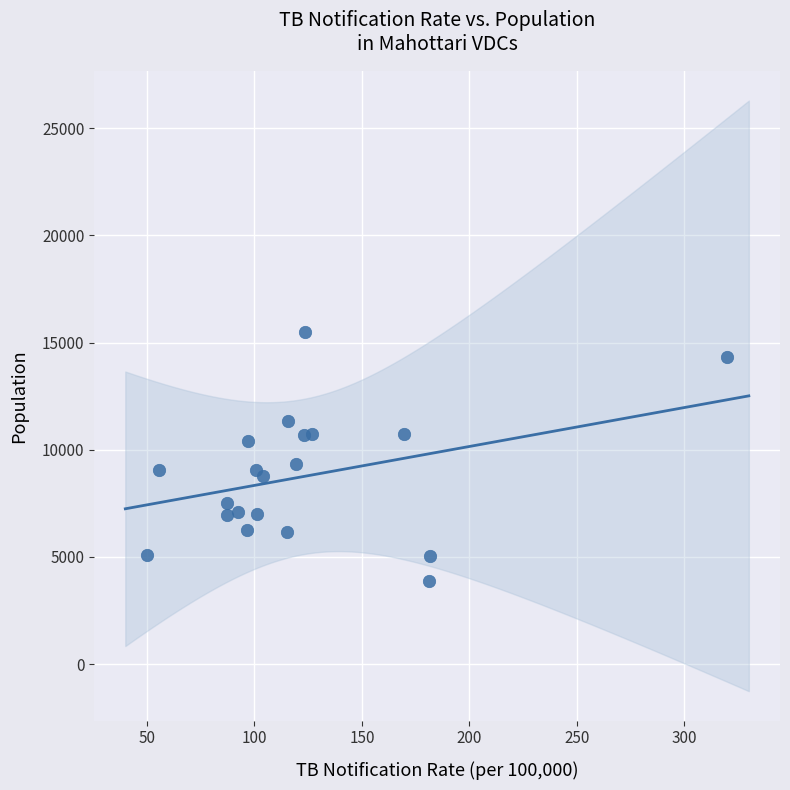

What is the range of X values (max minus min)?

270.1